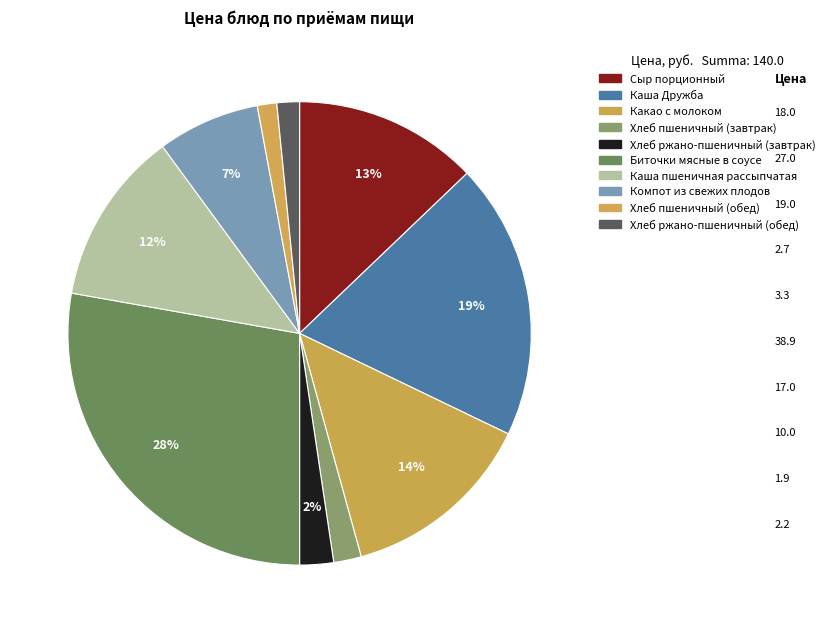

How many slices are in this pie chart?

10